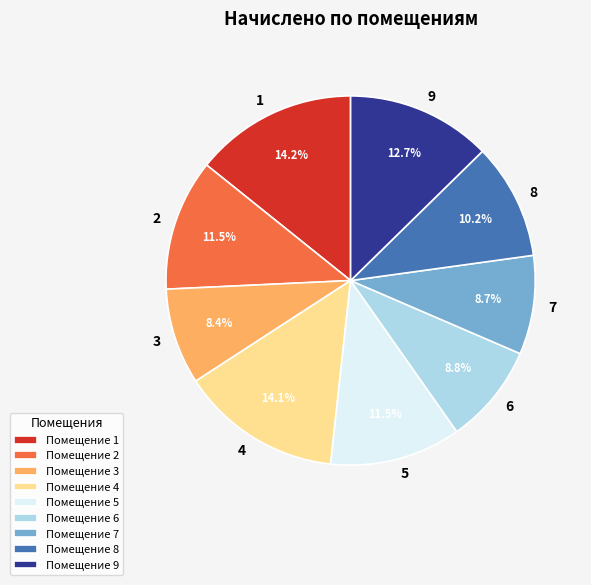

Does 7 account for over 50% of the chart?

No